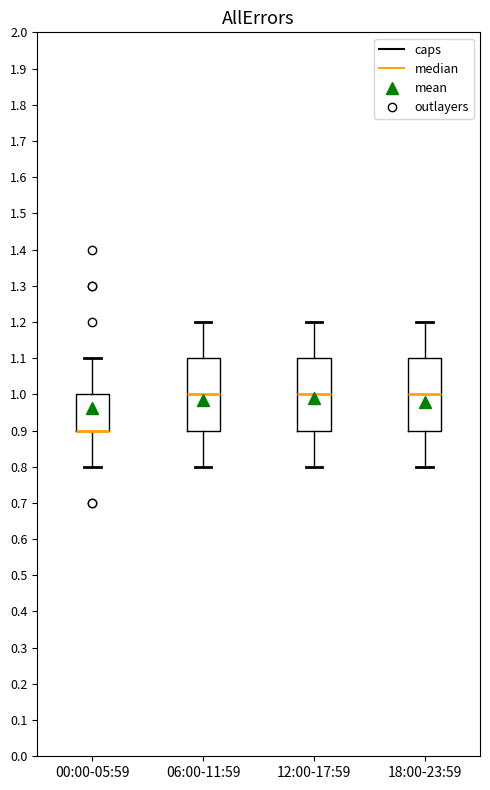

Reading left to right, transcribe this box plot: for each box, give where its median line is, the range the box spans, and where its two whiskers end, as read against the y-axis. The values are not printed on the chart, so give them approximately, as read against the axis.

00:00-05:59: median 0.9 (drawn on the box's lower edge), box 0.9 to 1.0, whiskers 0.8 to 1.1
06:00-11:59: median 1.0, box 0.9 to 1.1, whiskers 0.8 to 1.2
12:00-17:59: median 1.0, box 0.9 to 1.1, whiskers 0.8 to 1.2
18:00-23:59: median 1.0, box 0.9 to 1.1, whiskers 0.8 to 1.2